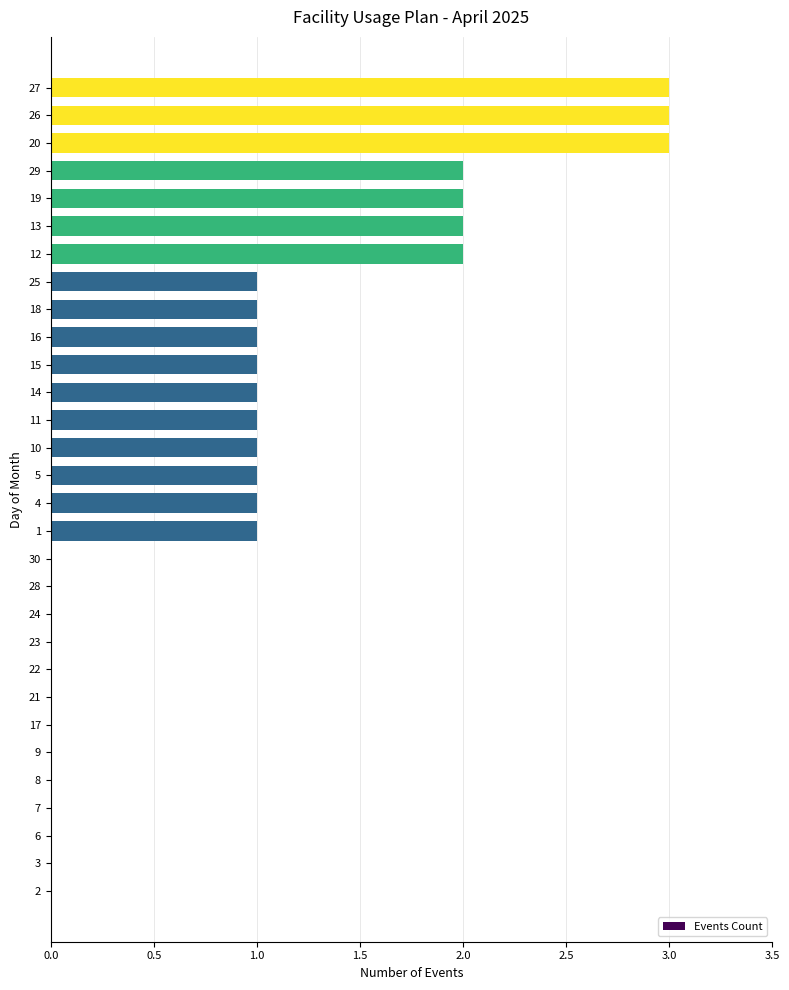

What is the greatest value displayed?

3